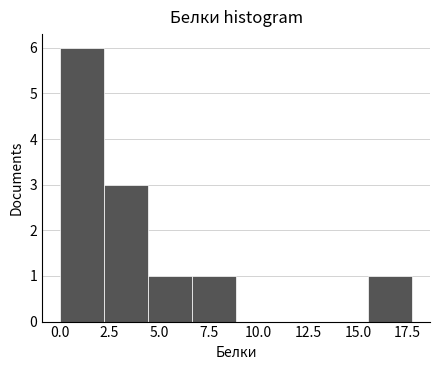

How tall is the bar that spans 2.0 to 4.5 on the x-axis? Neither the bar edges nor the heights are printed on the chart, so give them approximately, as read against the axes.

3